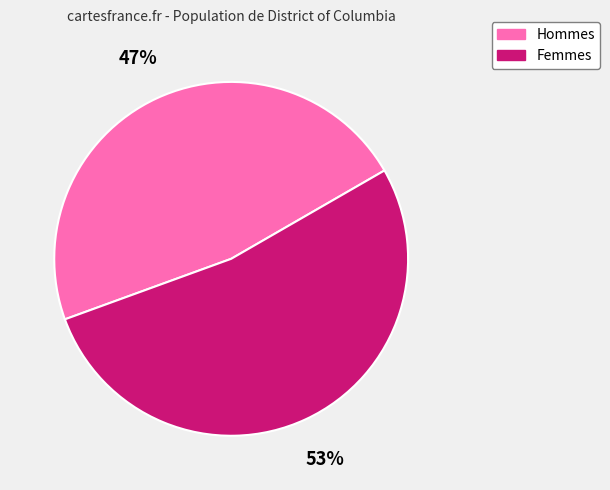

To the nearest percent, what is the average slice percentage?

50%